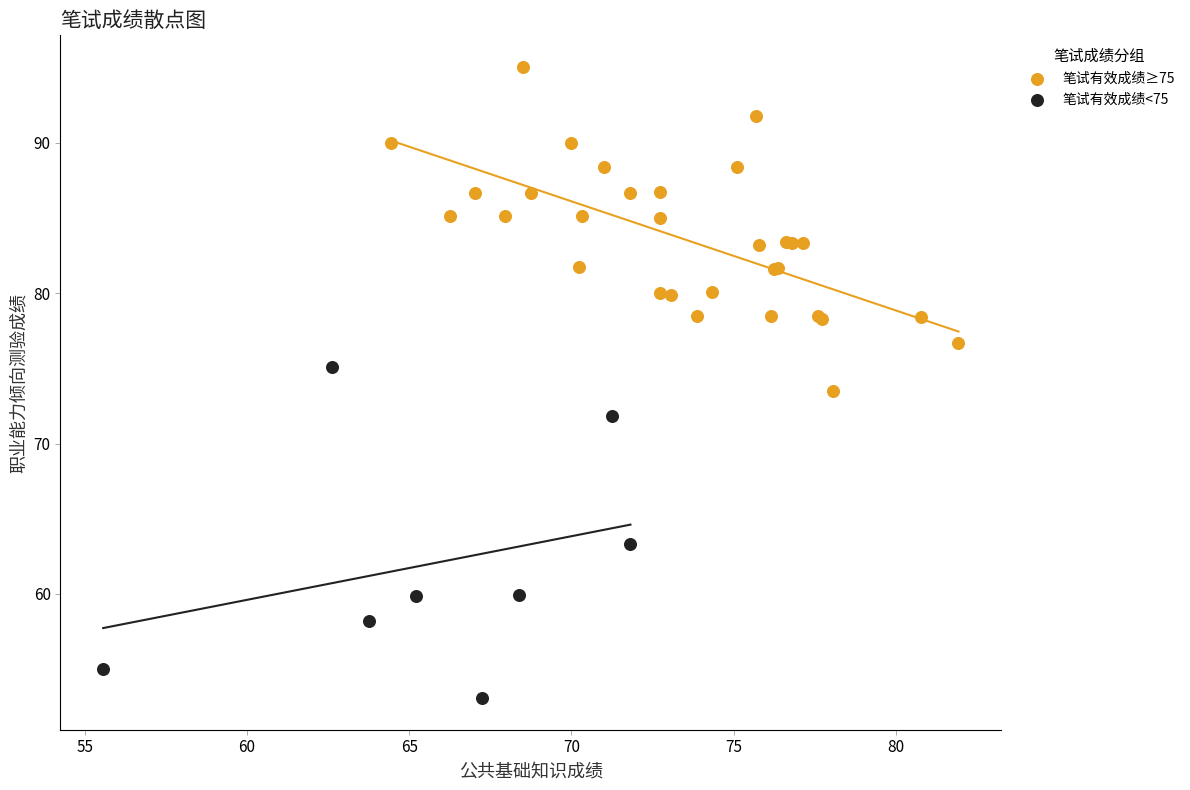

What are all the series names shown in the legend?

笔试有效成绩≥75, 笔试有效成绩<75